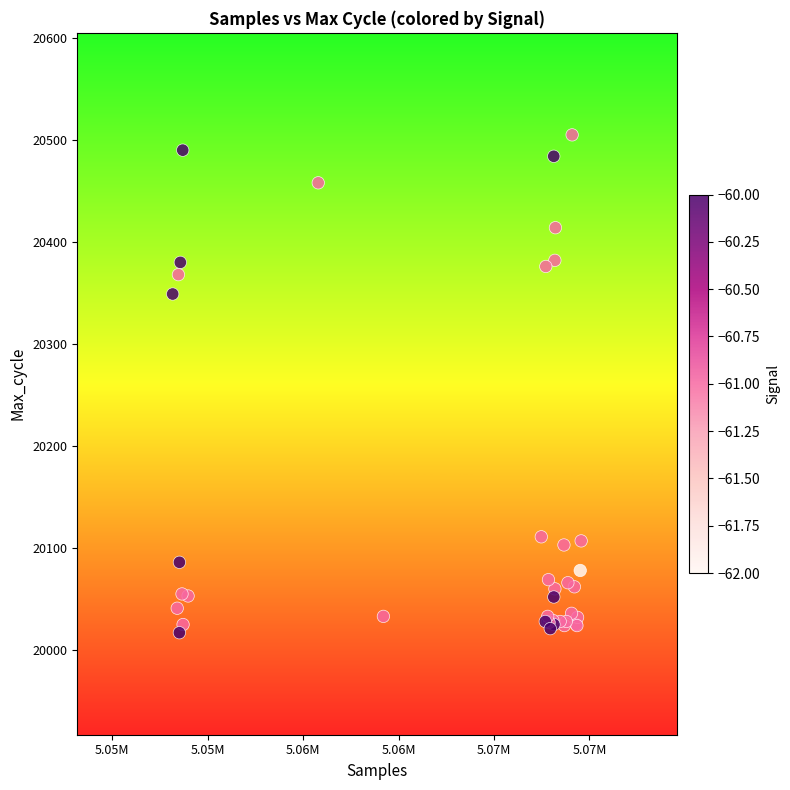

What Y value in the scatter plot is closest to 20261?

20349